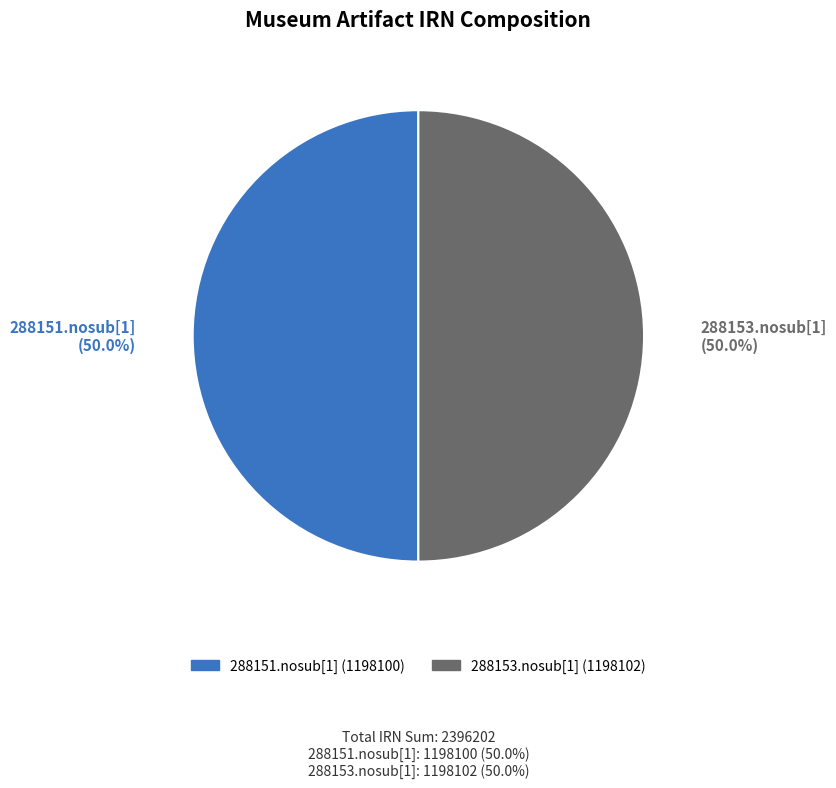

Combined, what portion of the pie is 288153.nosub[1] and 288151.nosub[1]?

100.0%